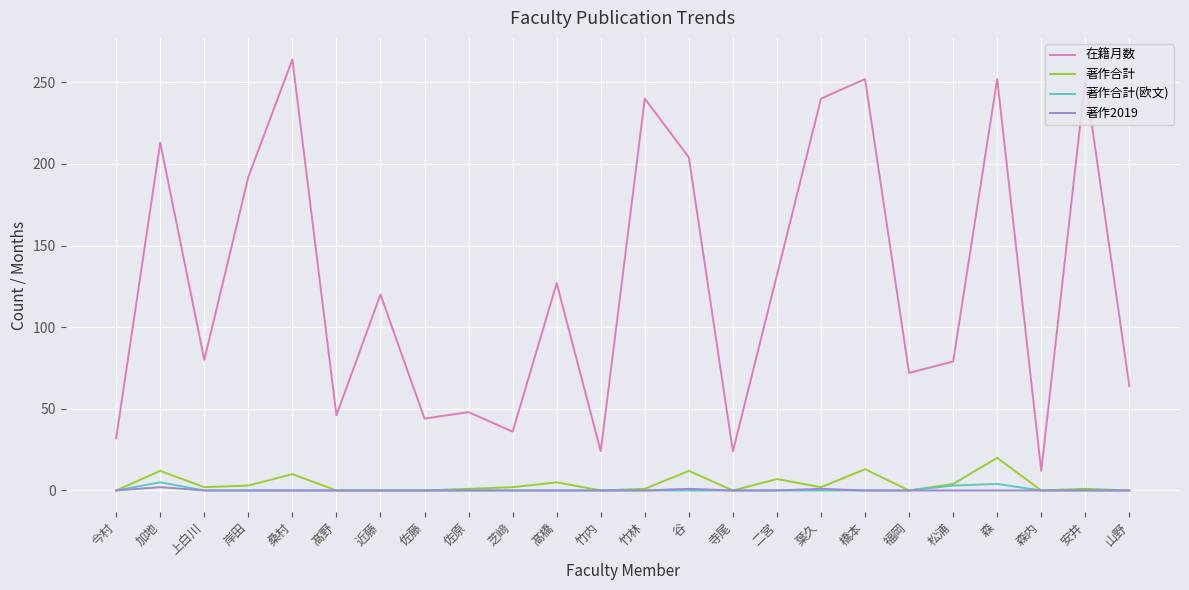

Which series has the widest spread of values?

在籍月数